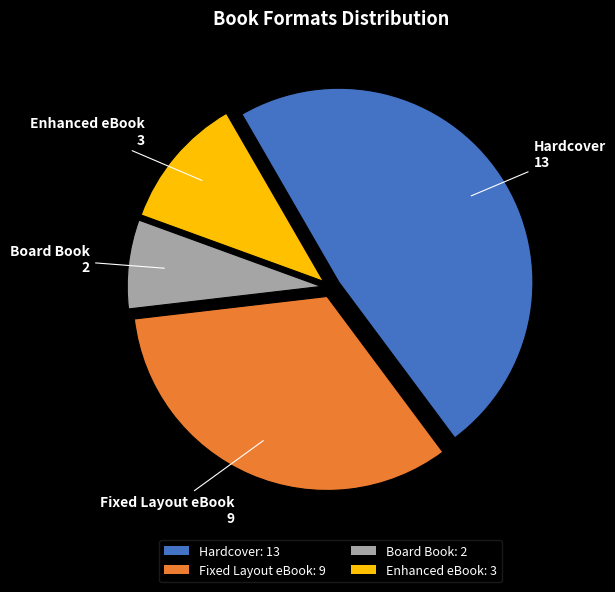

Which has a higher value, Board Book: 2 or Hardcover: 13?

Hardcover: 13